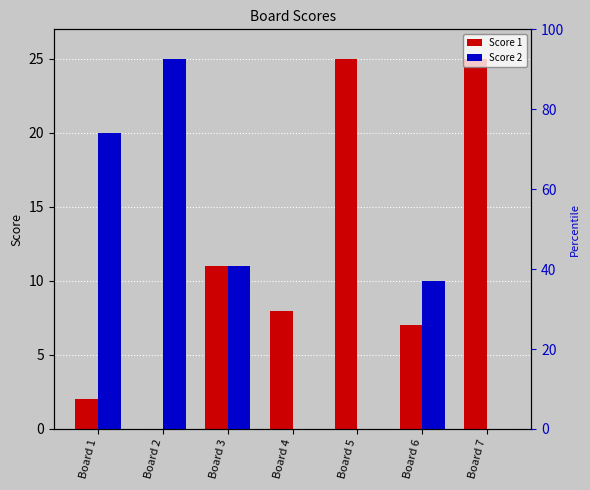

What is the sum of all Score 1 values?

78